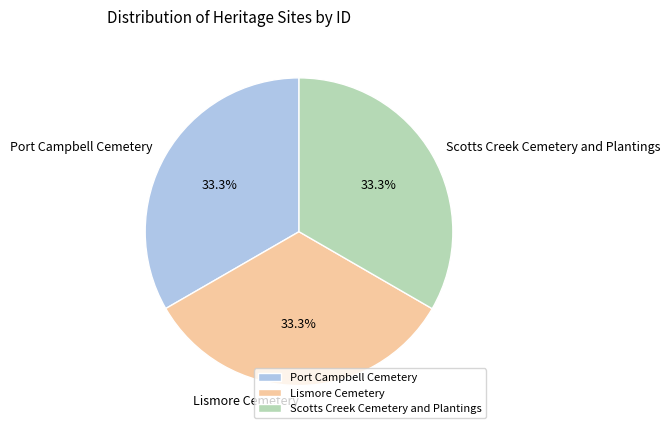

Count the number of slices in the pie.

3